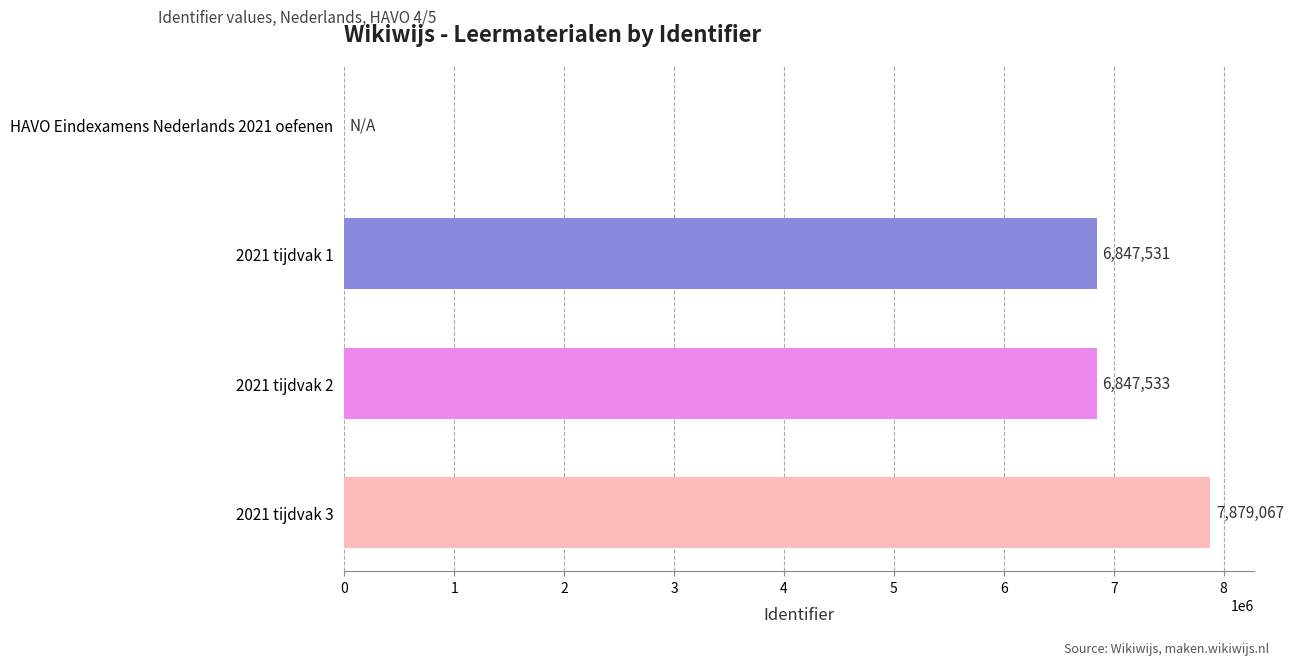

At which category does the chart reach its peak across all series?

2021 tijdvak 3